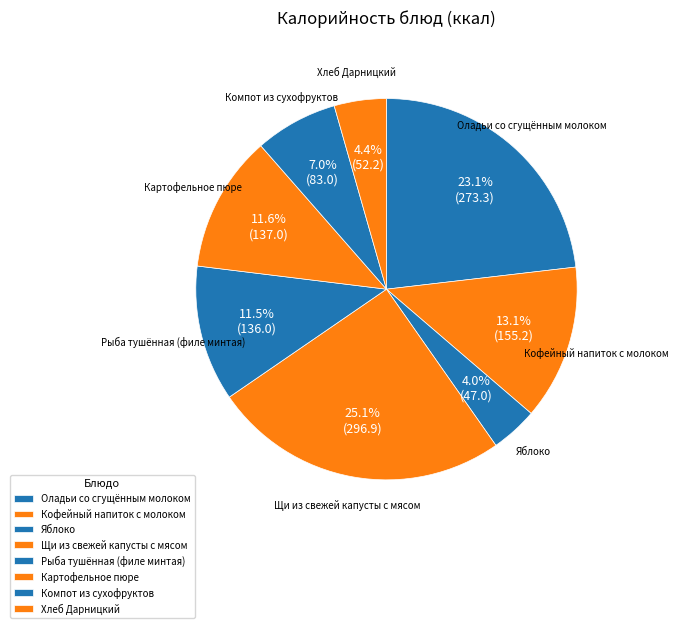

Count the number of slices in the pie.

8